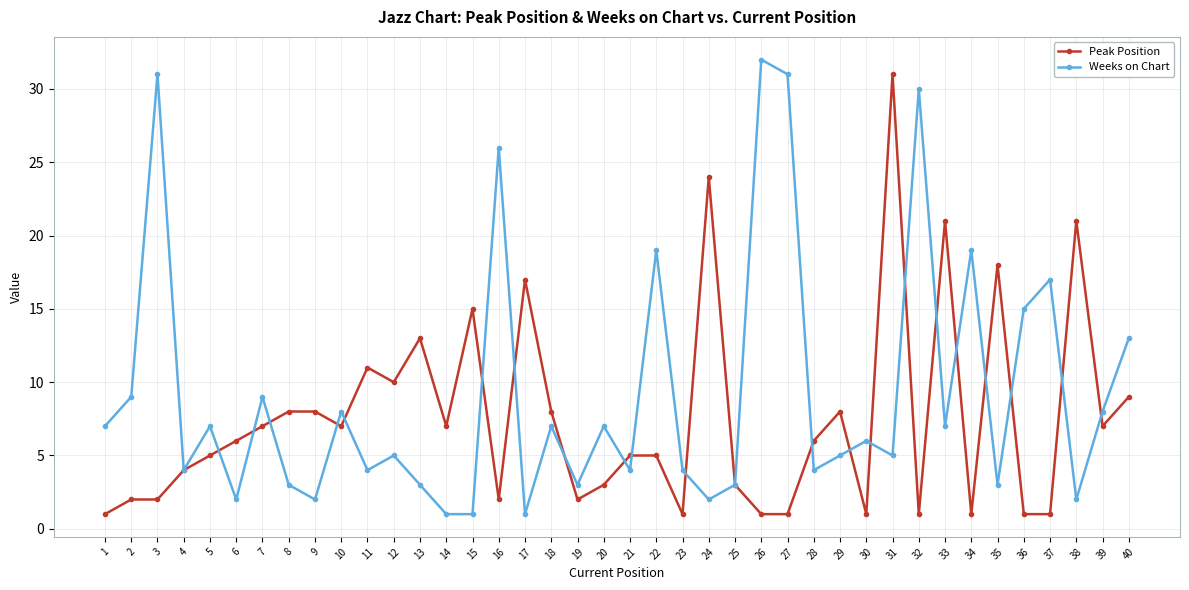

What is the sum of all Weeks on Chart values?

369